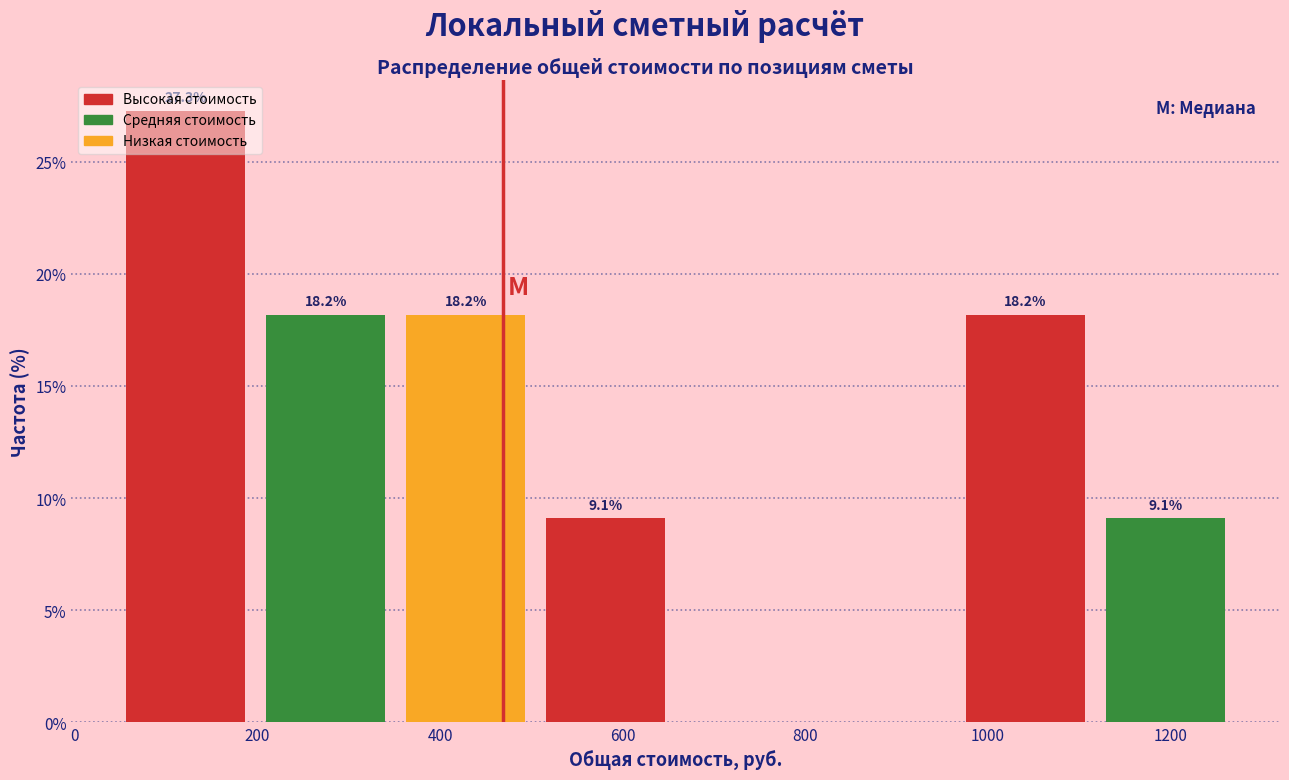

Which range on the x-axis has the tallest bar?

40 to 200